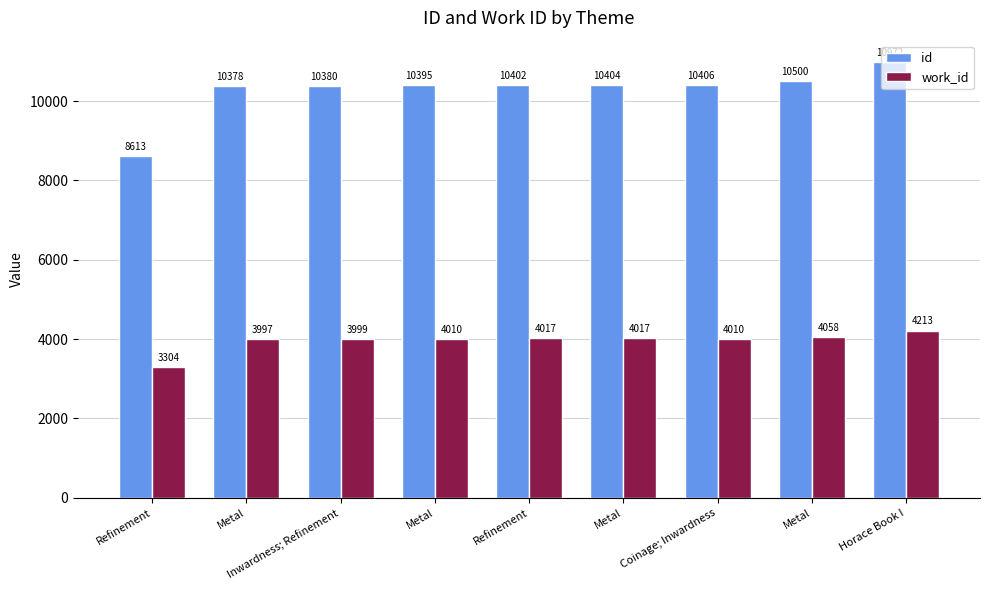

Reading left to right, what are all the values shown in this chart?

id: Refinement=8613	Metal=10378	Inwardness; Refinement=10380	Metal=10395	Refinement=10402	Metal=10404	Coinage; Inwardness=10406	Metal=10500	Horace Book I=10972
work_id: Refinement=3304	Metal=3997	Inwardness; Refinement=3999	Metal=4010	Refinement=4017	Metal=4017	Coinage; Inwardness=4010	Metal=4058	Horace Book I=4213